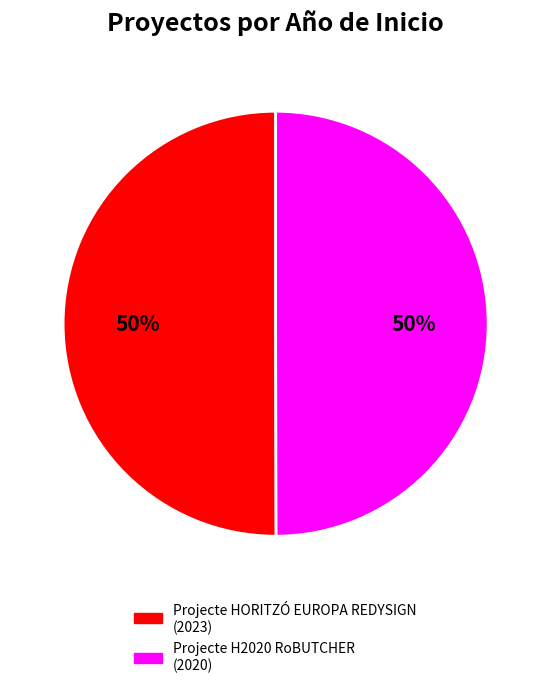

How many segments does this pie chart have?

2